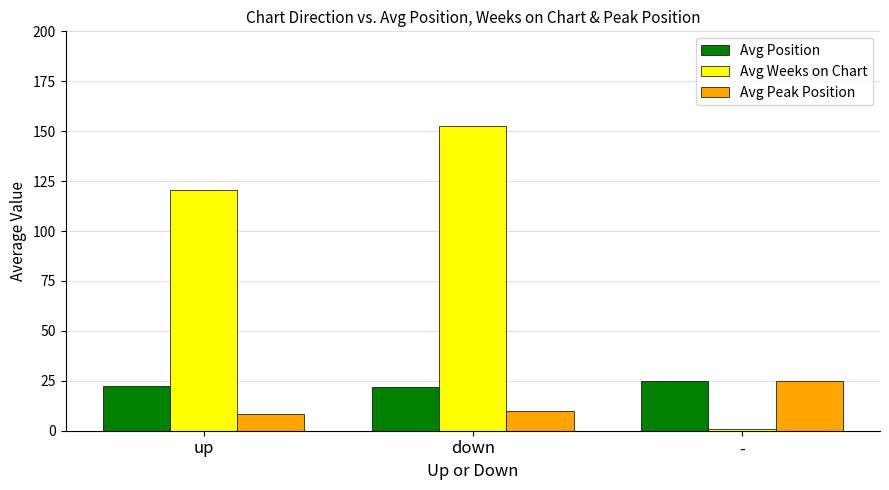

The Avg Position series shows 11.2 at -. True or false?

False